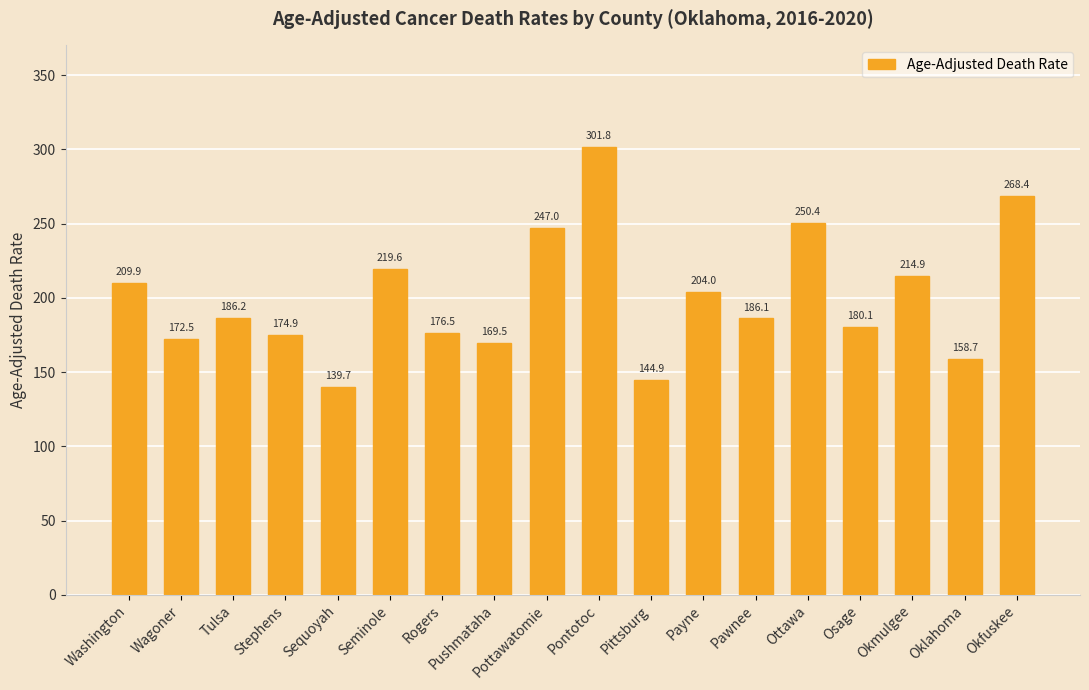

Which category has the highest value across all series?

Pontotoc